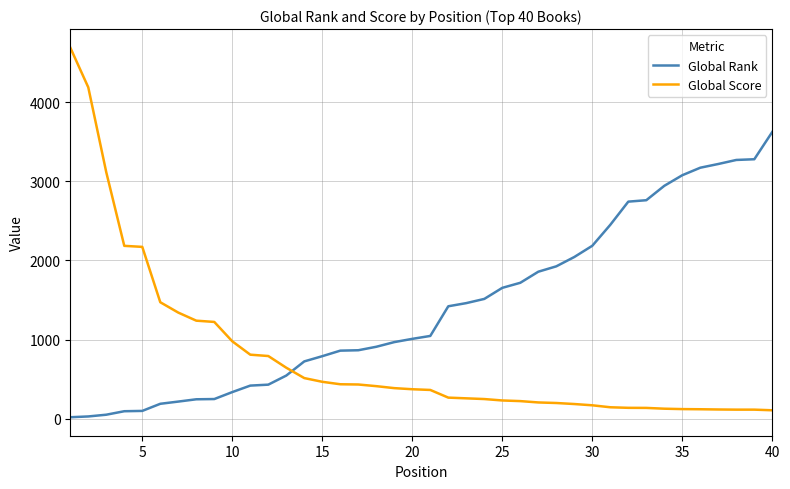

What is the minimum value for Global Rank?

18